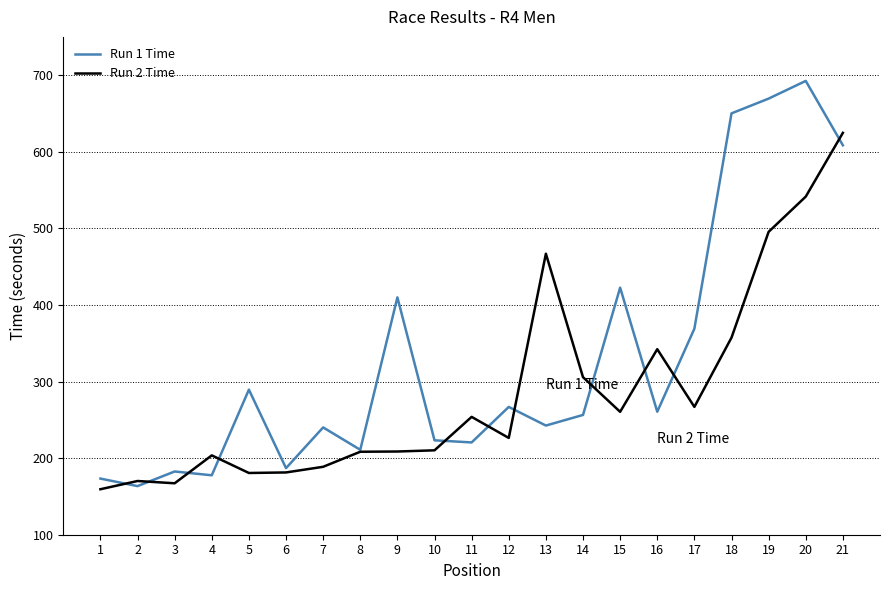

True or false: Run 1 Time and Run 2 Time cross at least once.

True